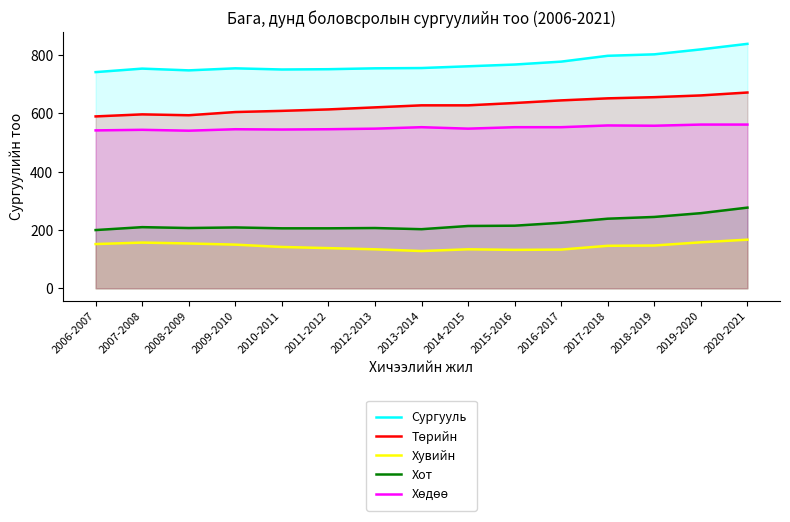

At 2007-2008, list the series in order from smallest to largest.

Хувийн, Хот, Хөдөө, Төрийн, Сургууль